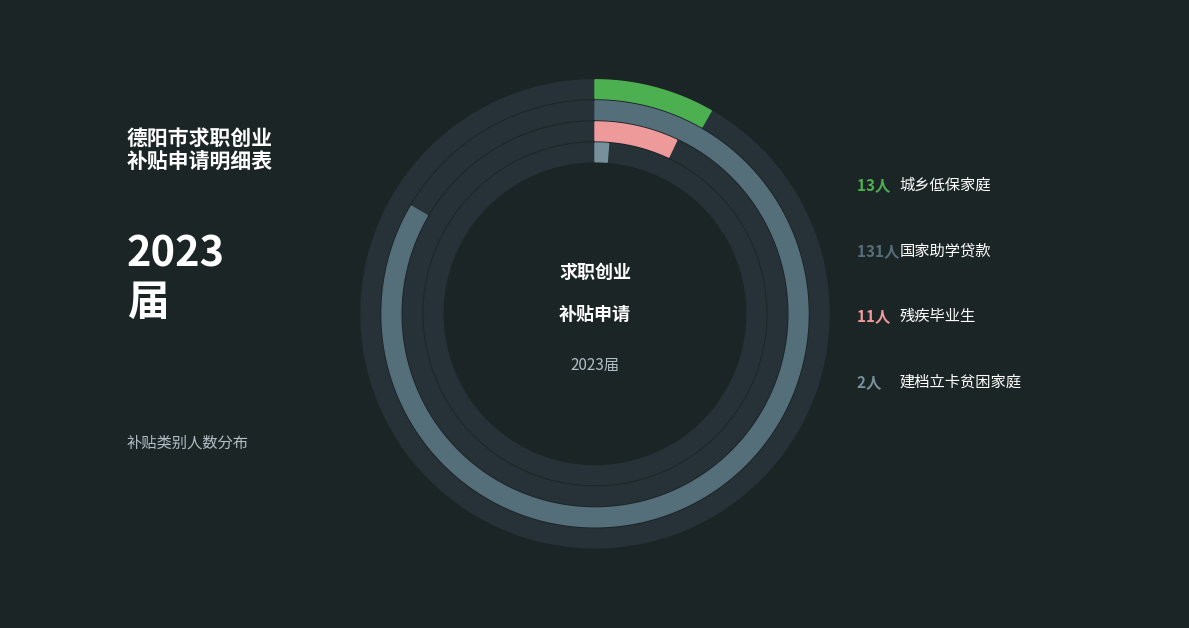

Combined, what portion of the pie is 建档立卡贫困家庭 and 国家助学贷款?

84.7%